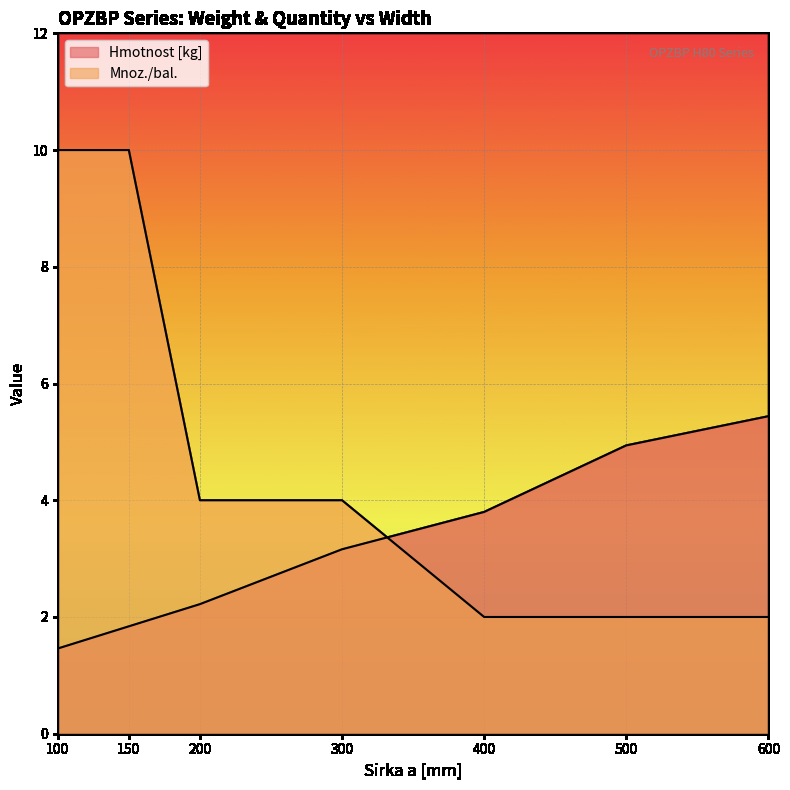

Reading left to right, extract all data points from this chart.

Hmotnost [kg]: 100=1.5	150=1.8	200=2.2	300=3.2	400=3.8	500=4.9	600=5.4
Mnoz./bal.: 100=10.0	150=10.0	200=4.0	300=4.0	400=2.0	500=2.0	600=2.0